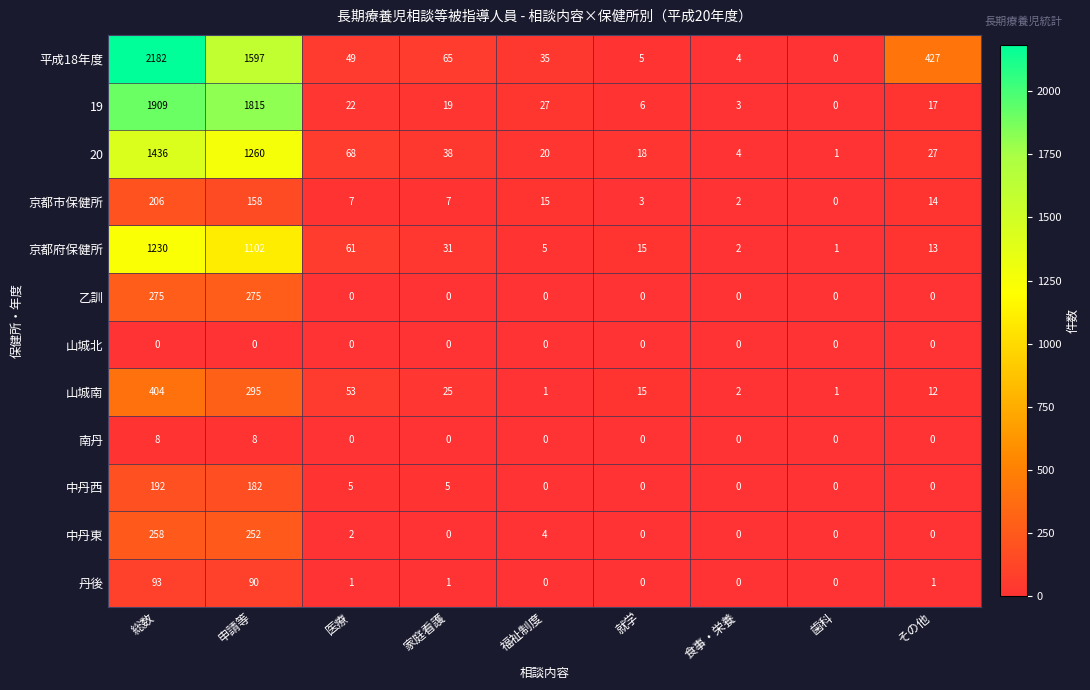

Rank the series at 申請等 from lowest to highest value.

山城北, 南丹, 丹後, 京都市保健所, 中丹西, 中丹東, 乙訓, 山城南, 京都府保健所, 20, 平成18年度, 19